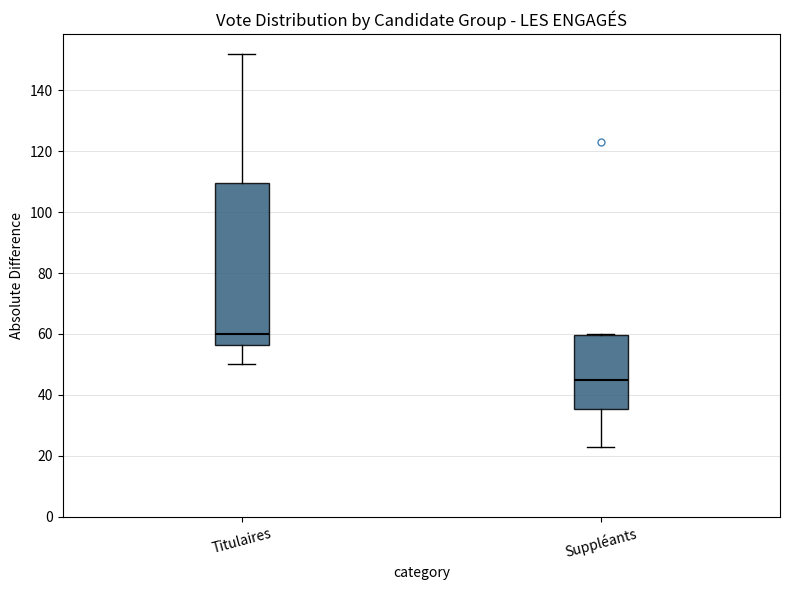

Reading left to right, transcribe this box plot: for each box, give where its median line is, the range the box spans, and where its two whiskers end, as read against the y-axis. The values are not printed on the chart, so give them approximately, as read against the axis.

Titulaires: median 60, box 56 to 110, whiskers 50 to 152
Suppléants: median 46, box 36 to 60, whiskers 24 to 60